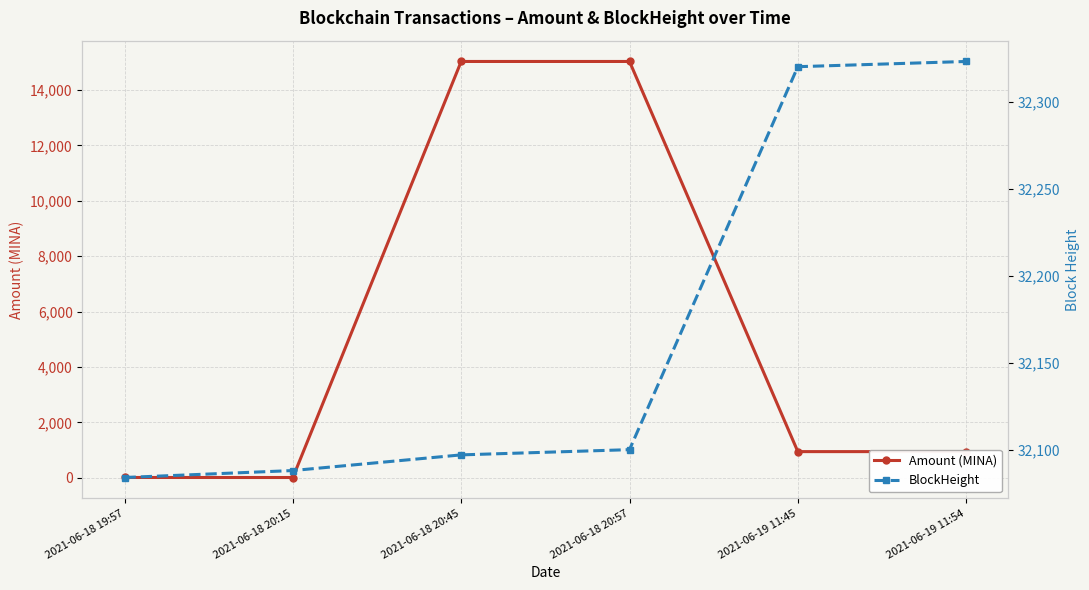

At which label does BlockHeight reach its peak?

2021-06-19 11:54